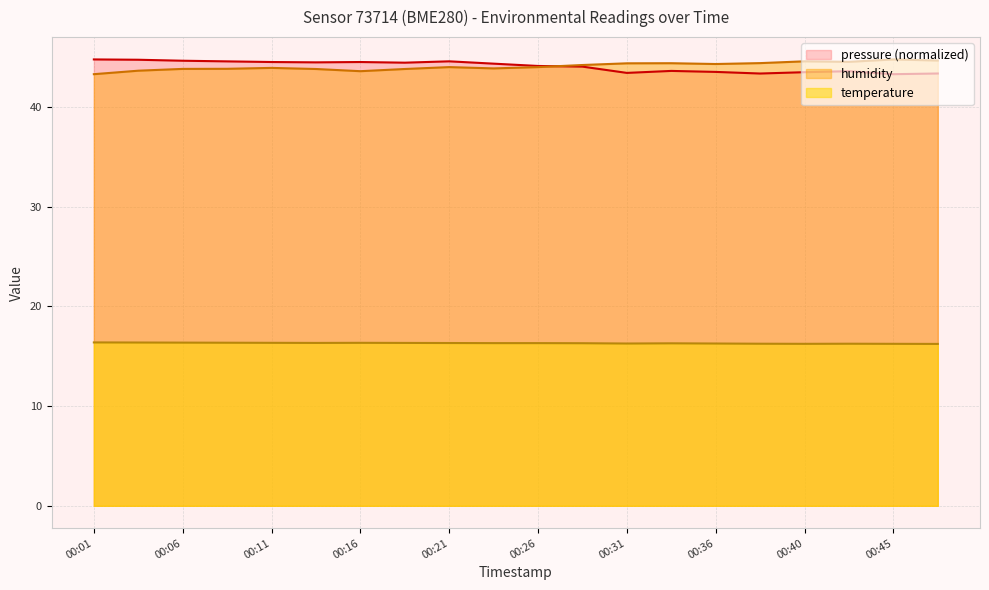

Between 00:11 and 00:43, which series saw the biggest shift?

pressure_scaled